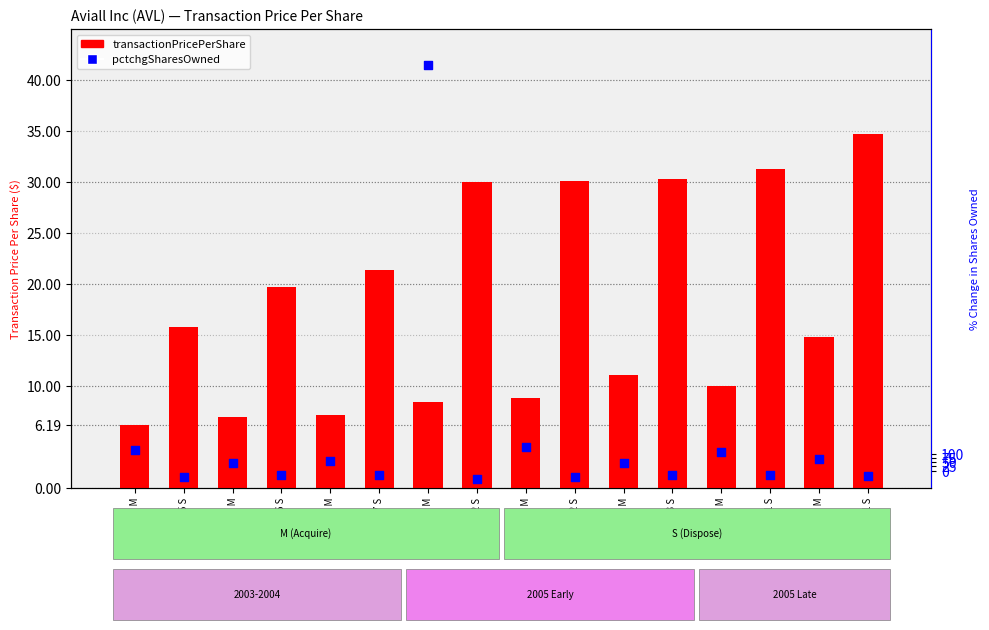

At which category is the sum across all series the highest?

2005-04-22 M